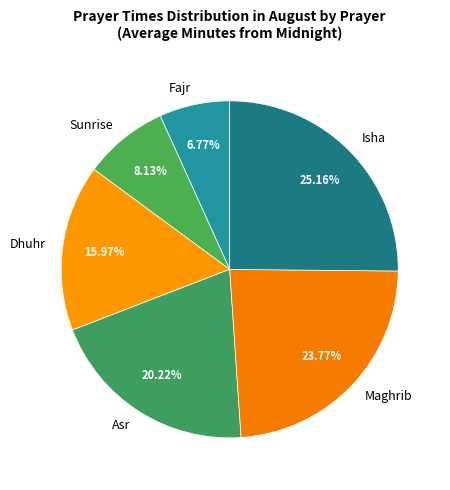

What percentage is NOT represented by Sunrise?

91.9%